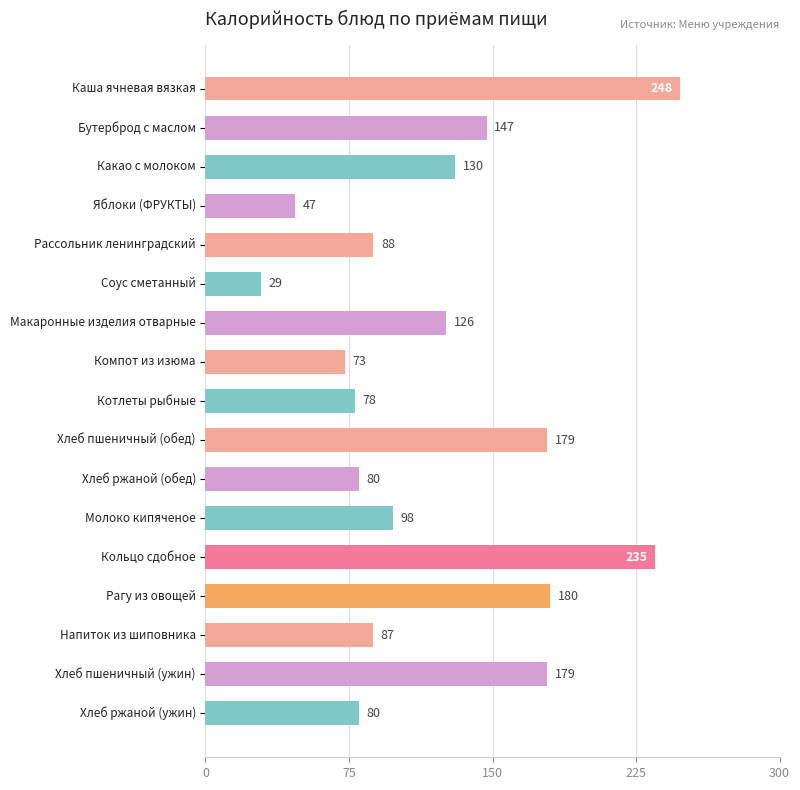

What is the value of the 11th bar from the top?

80.0